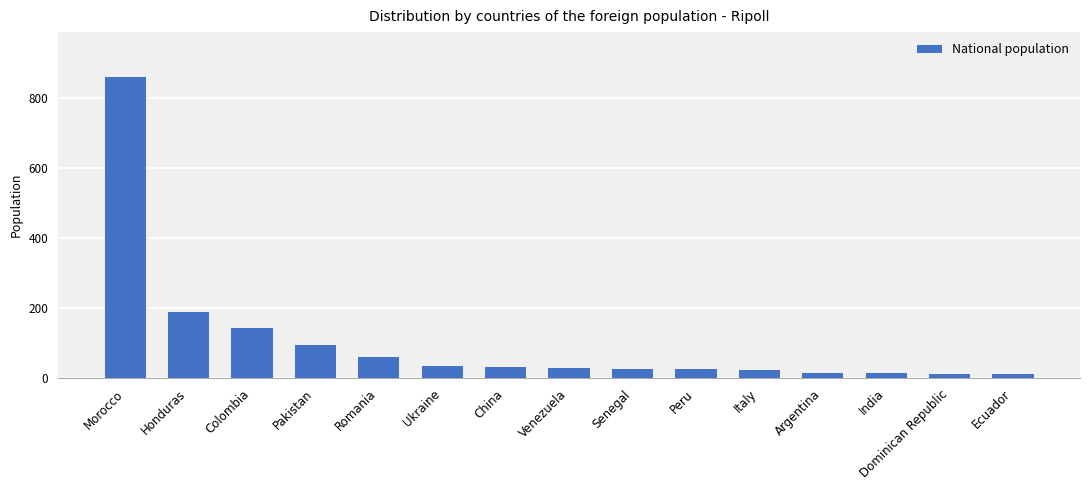

What is the smallest value displayed?

11